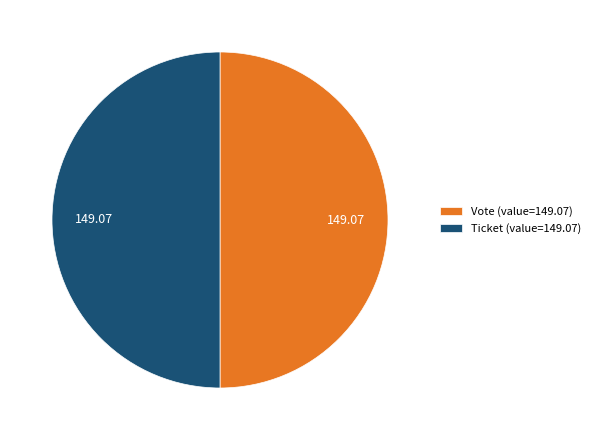

How many slices are in this pie chart?

2